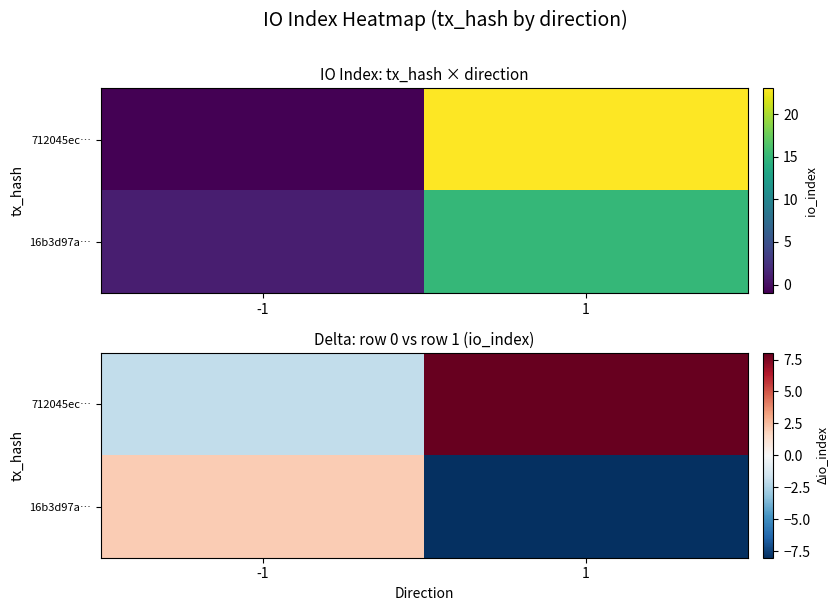

Rank the series by their average value, from lowest to highest.

16b3d97a…, 712045ec…